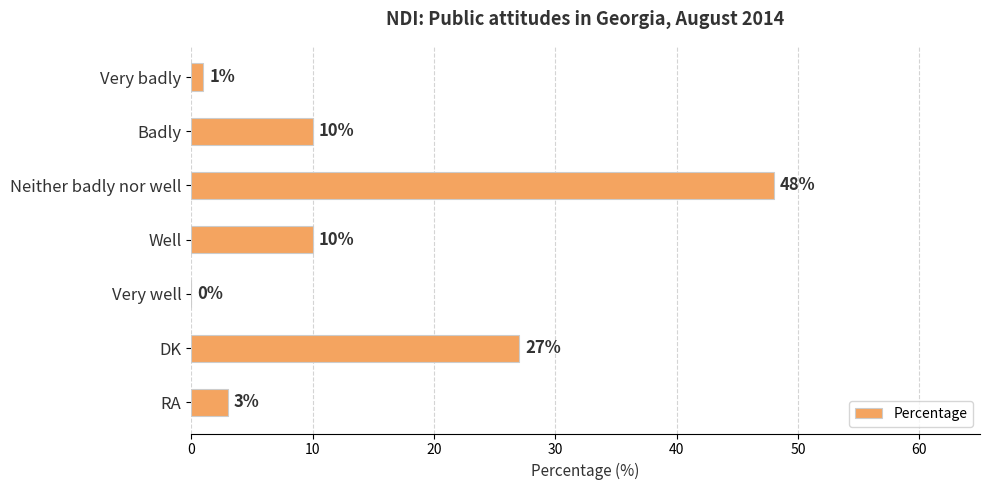

Reading top to bottom, transcribe all the data shown in this chart.

Very badly=1	Badly=10	Neither badly nor well=48	Well=10	Very well=0	DK=27	RA=3